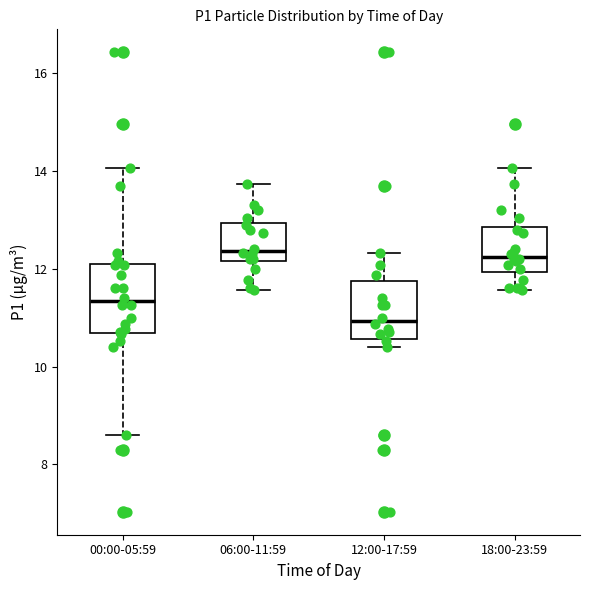

Reading left to right, read every box against the y-axis: the position of its median line, the range the box covers, and the ends of its whiskers. The values are not printed on the chart, so give them approximately, as read against the axis.

00:00-05:59: median 11.4, box 10.6 to 12.0, whiskers 8.6 to 14.0
06:00-11:59: median 12.4, box 12.2 to 13.0, whiskers 11.6 to 13.8
12:00-17:59: median 11.0, box 10.6 to 11.8, whiskers 10.4 to 12.4
18:00-23:59: median 12.2, box 12.0 to 12.8, whiskers 11.6 to 14.0